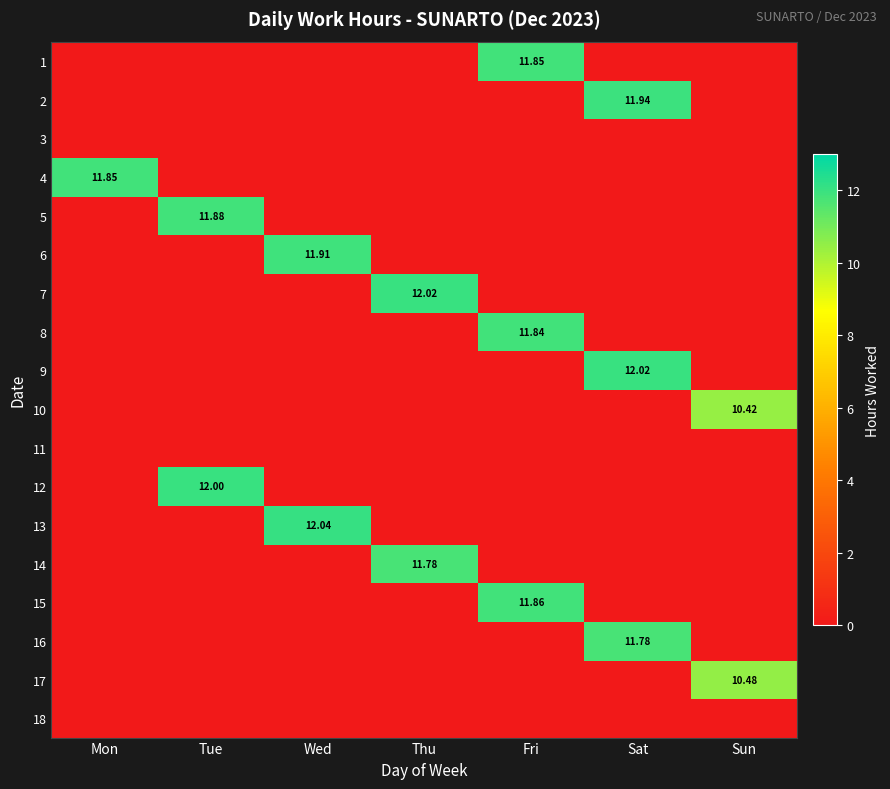

How many values in 2 are above zero?

1